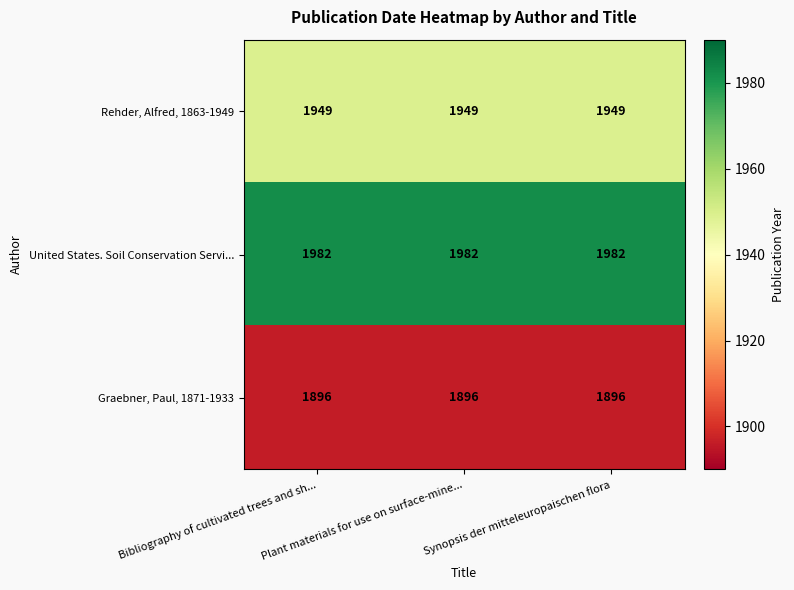

What is the sum of all Graebner, Paul, 1871-1933 values?

5688